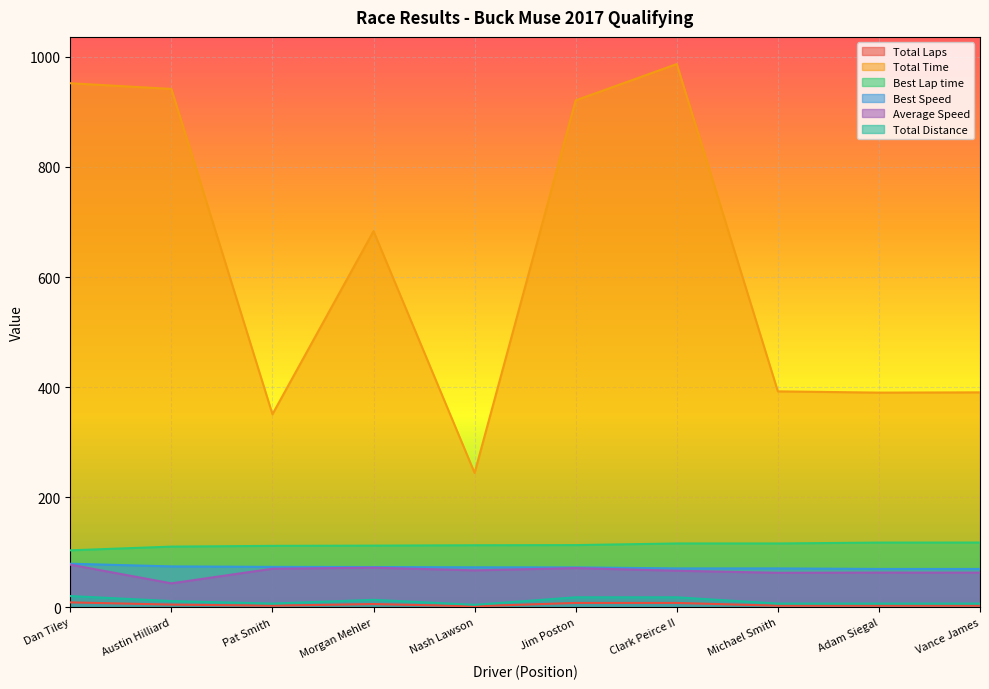

What is the label of the 7th point from the right?

Morgan Mehler